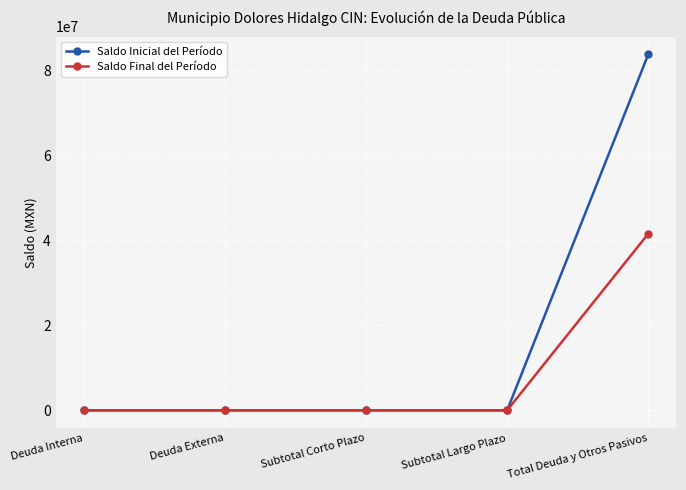

How many distinct data groups are displayed?

2